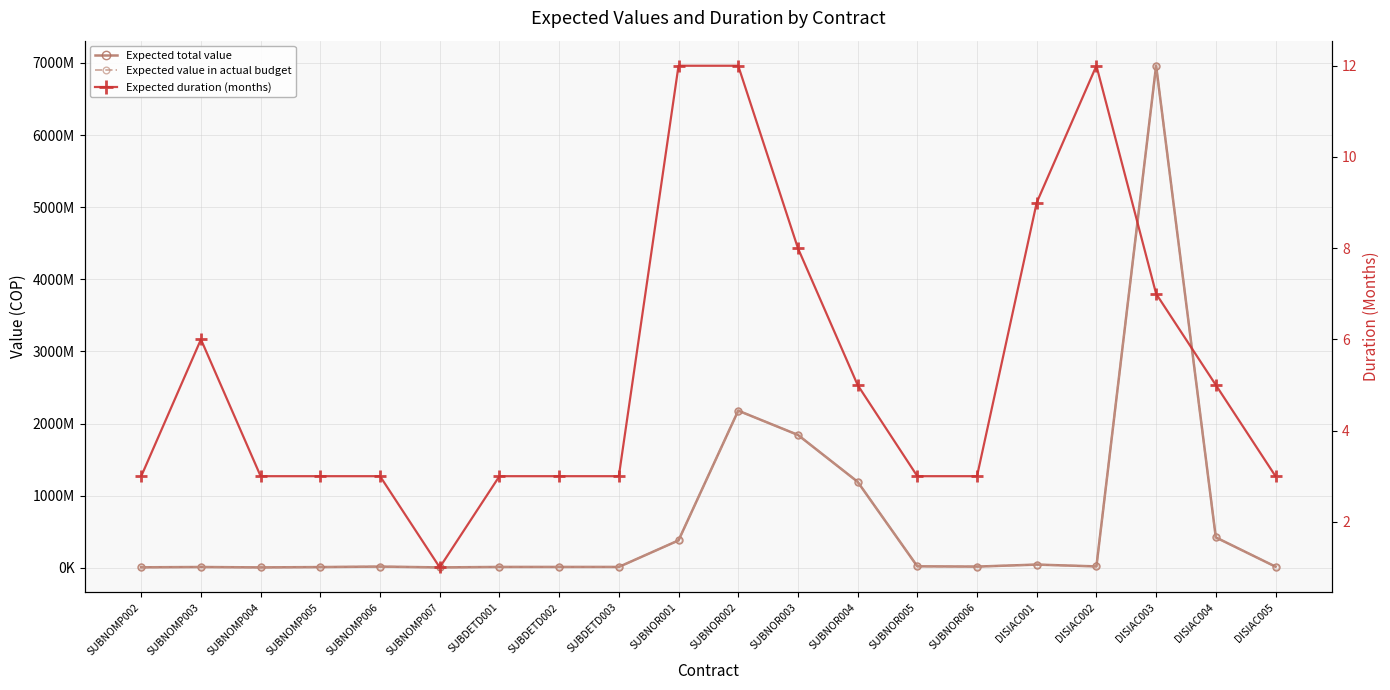

At which category does Expected total value reach its first local peak?

SUBNOMP003